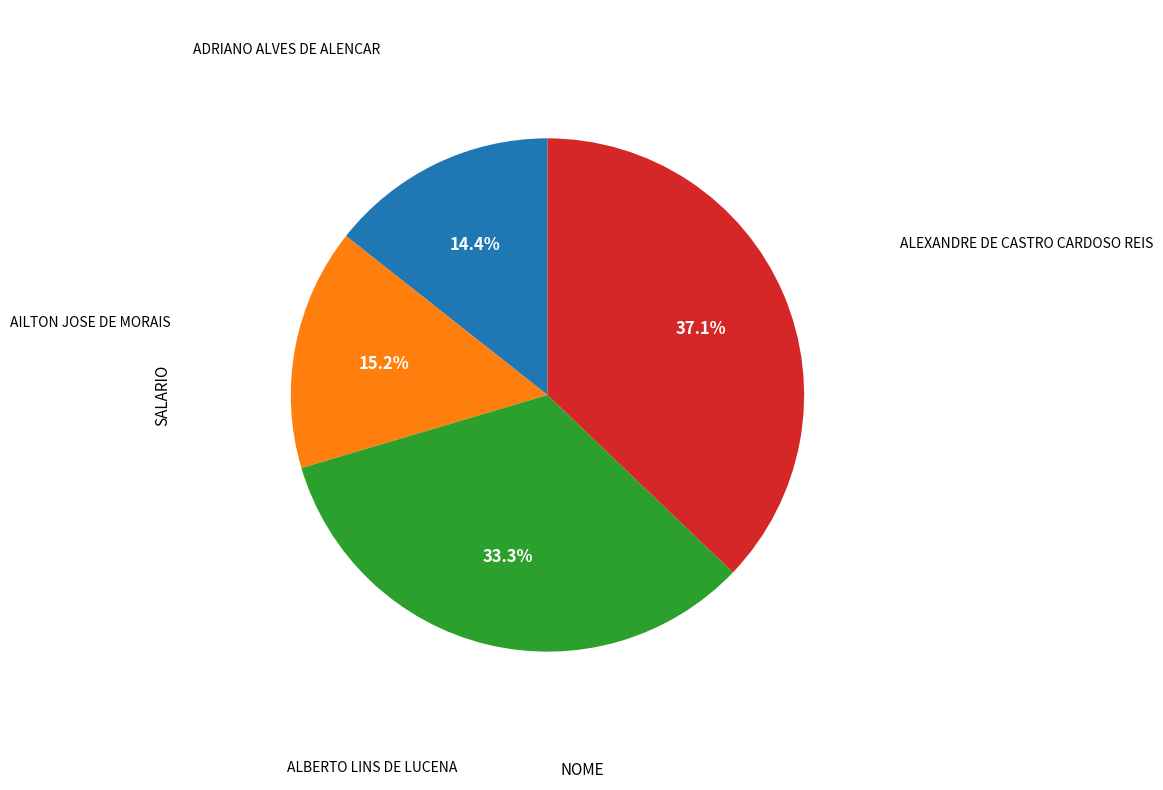

Does any single category account for the majority?

No